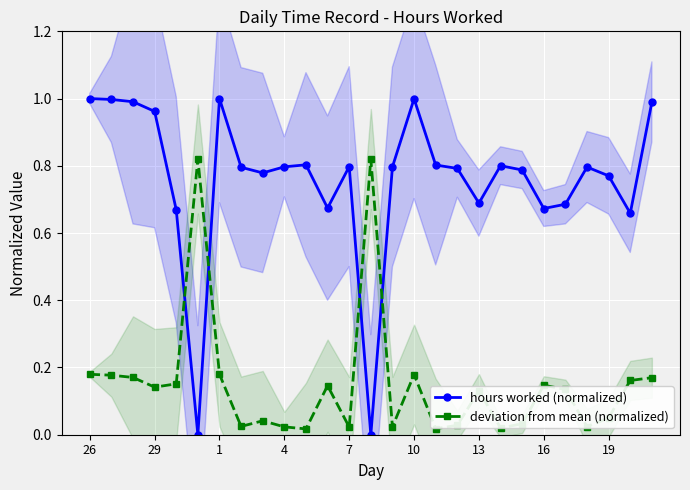

Reading right to left, list all the values displayed in this chart.

hours worked (normalized): 1.0	0.7	0.8	0.8	0.7	0.7	0.8	0.8	0.7	0.8	0.8	1.0	0.8	0.0	0.8	0.7	0.8	0.8	0.8	0.8	1.0	0.0	0.7	1.0	1.0	1.0	1.0
deviation from mean (normalized): 0.2	0.2	0.1	0.0	0.1	0.1	0.0	0.0	0.1	0.0	0.0	0.2	0.0	0.8	0.0	0.1	0.0	0.0	0.0	0.0	0.2	0.8	0.2	0.1	0.2	0.2	0.2